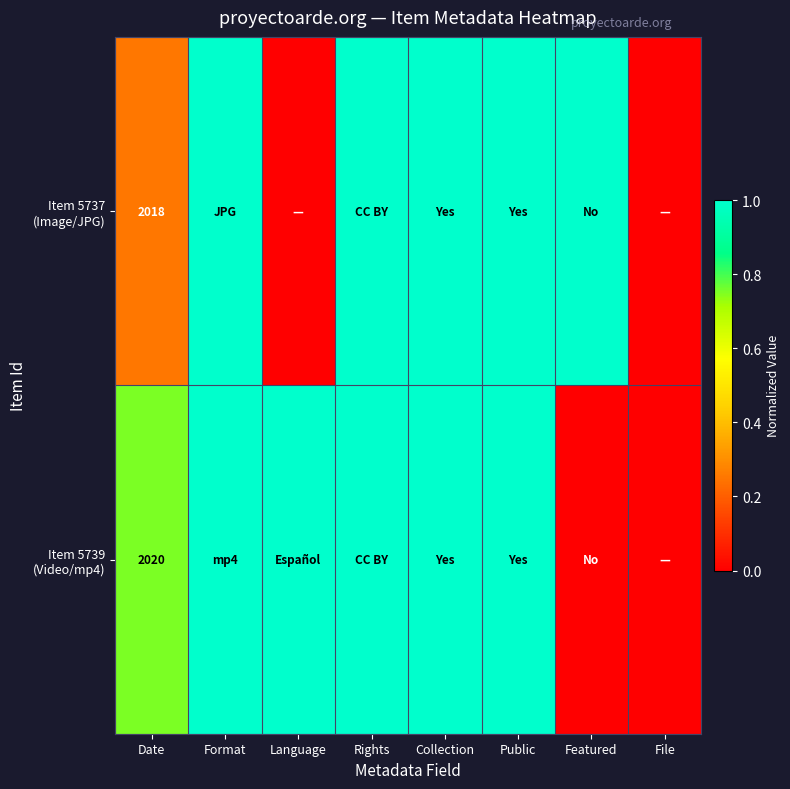

What is the average value of the Item 5737 (Image/JPG) series?

0.7